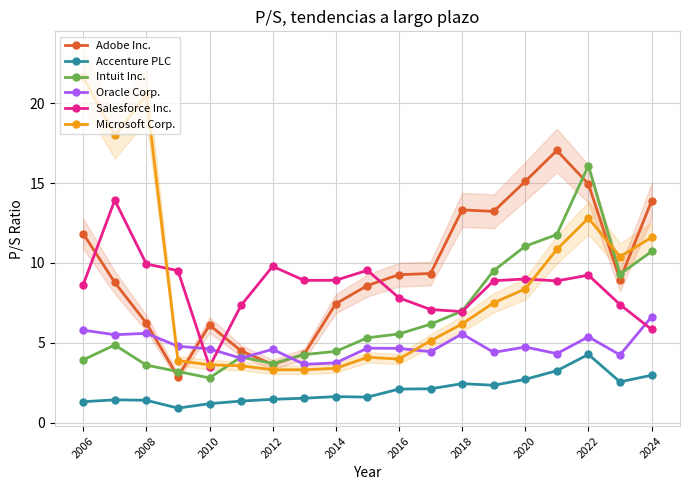

What is the sum of all Accenture PLC values?

38.8